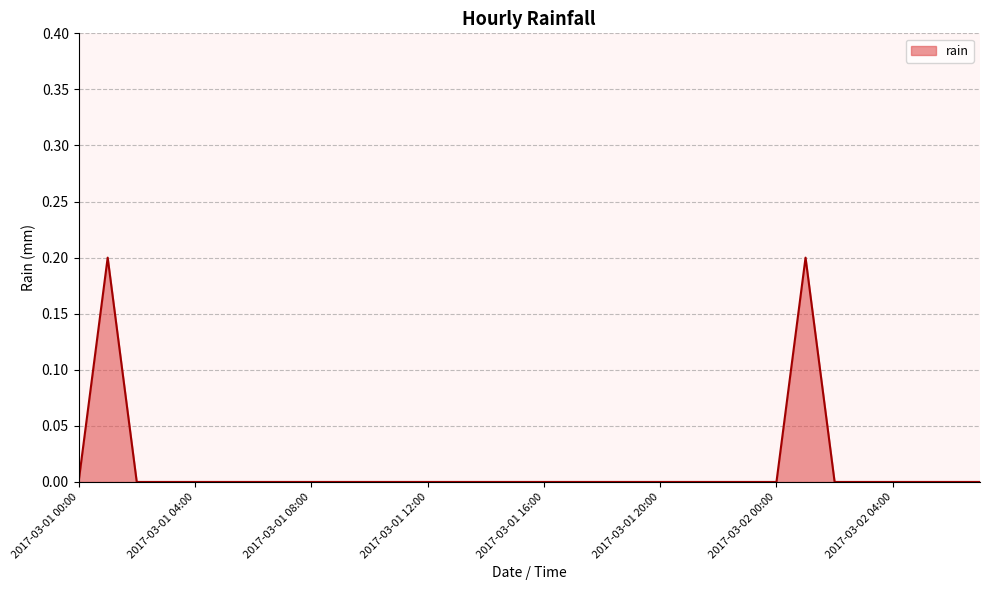

Is this an area chart (filled region under the line)?

Yes